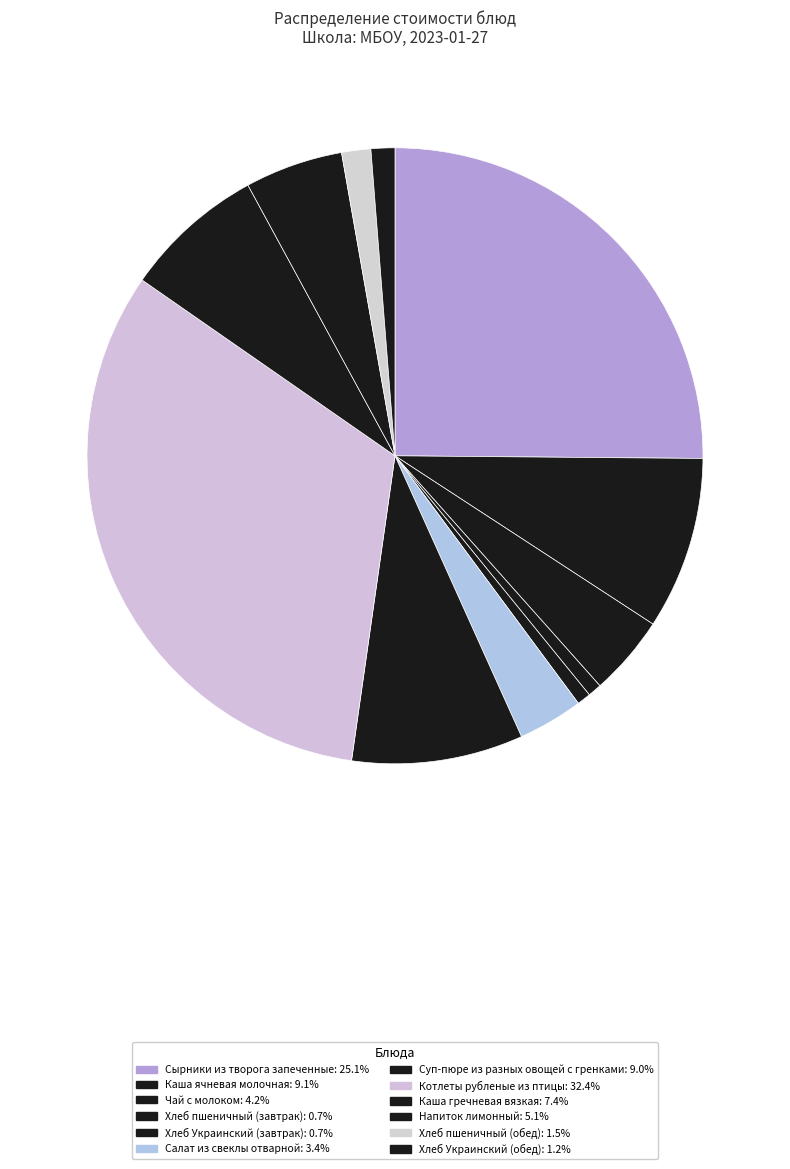

True or false: Салат из свеклы отварной accounts for 13% of the total.

False